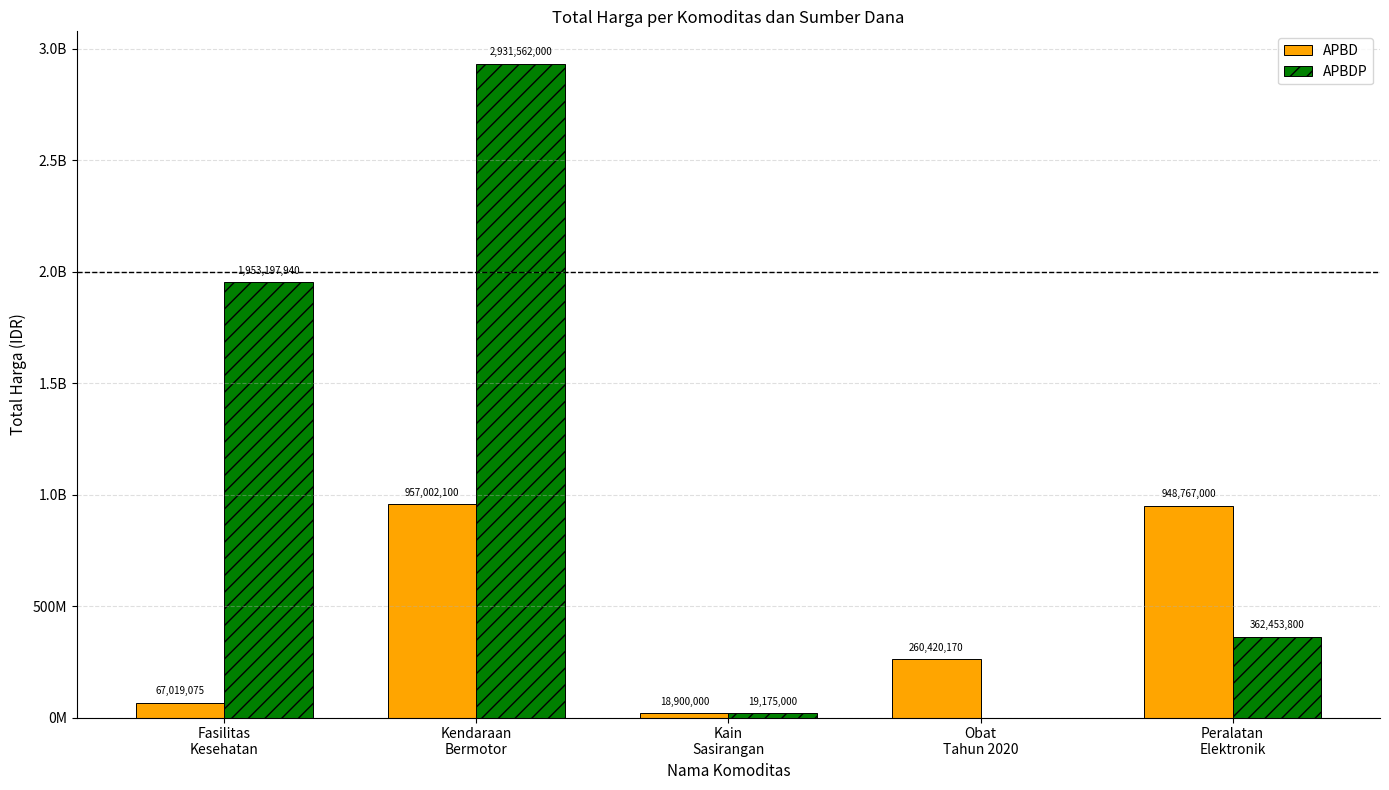

At which category is the sum across all series the highest?

Kendaraan
Bermotor